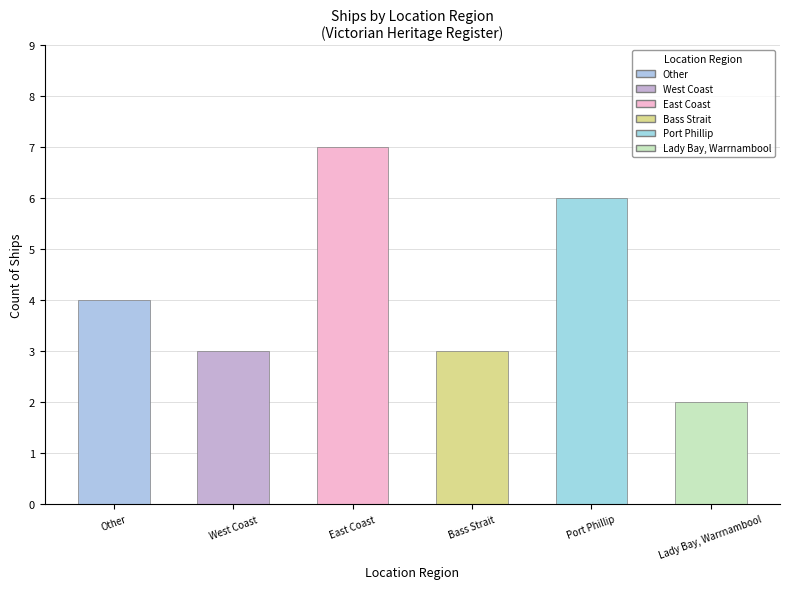

Does the chart contain any negative values?

No